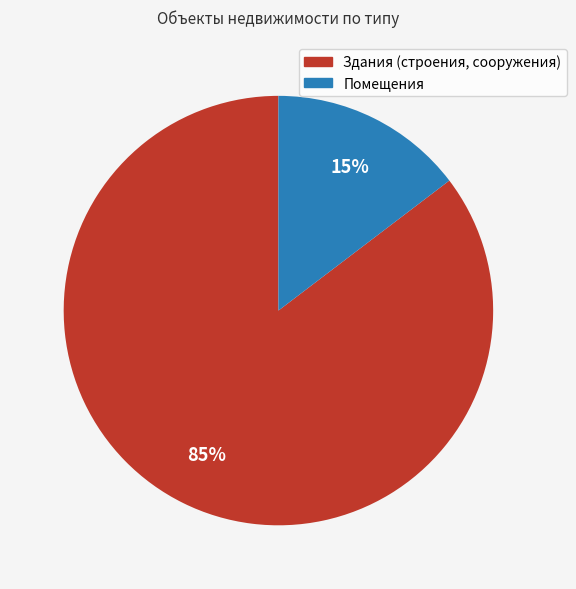

Do Здания (строения, сооружения) and Помещения together represent more than half of the pie?

Yes